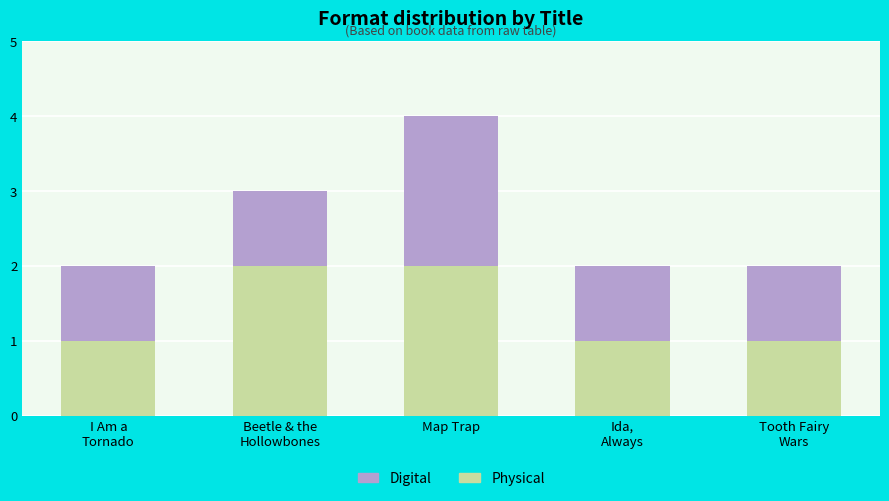

Reading left to right, what are the values for Physical?

1	2	2	1	1